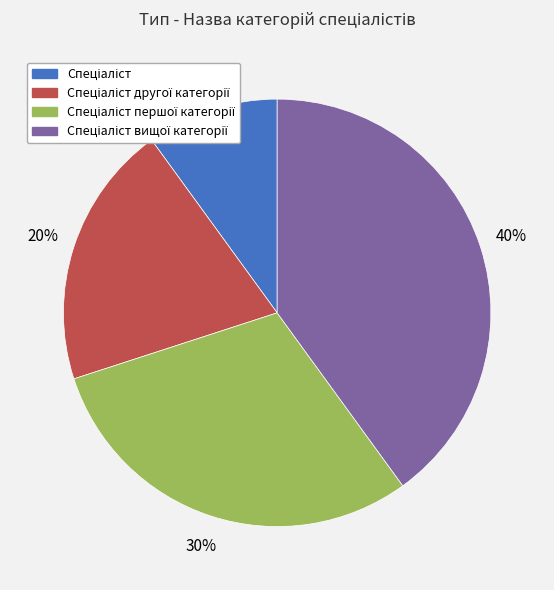

Is there a majority slice in this chart?

No